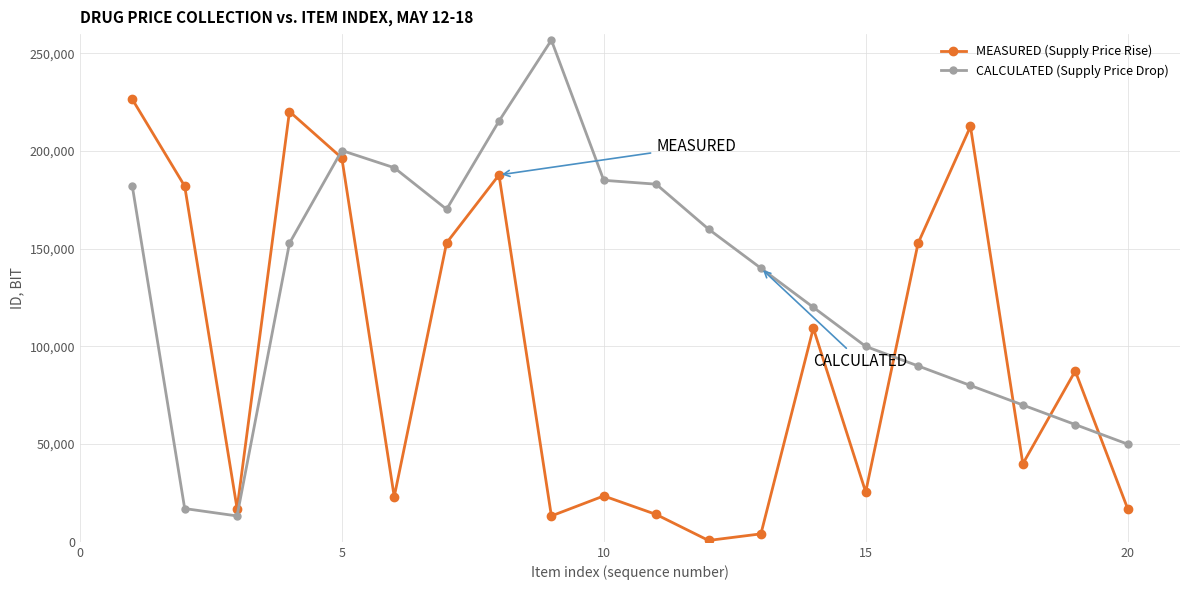

True or false: MEASURED (Supply Price Rise) has more than 1 interior local peaks.

True